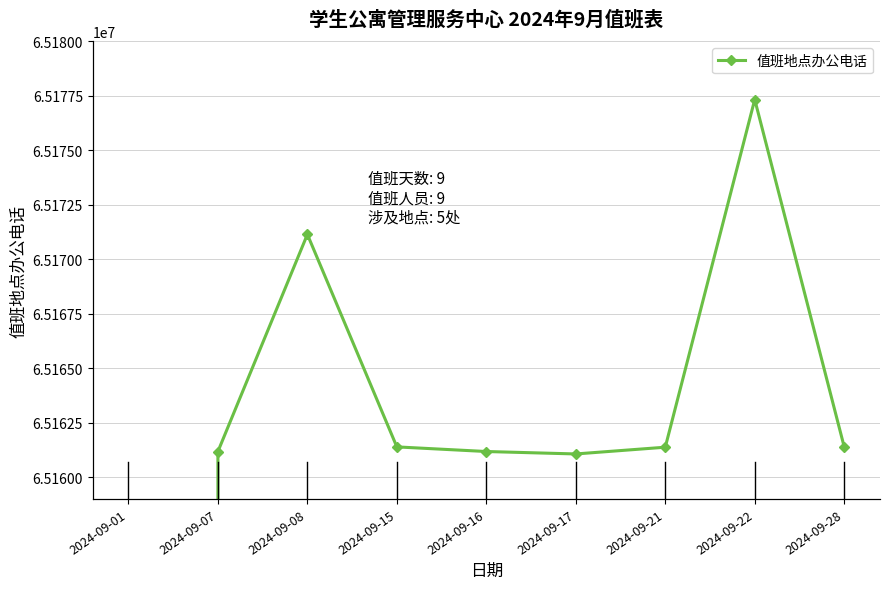

How many lines are shown in the chart?

1